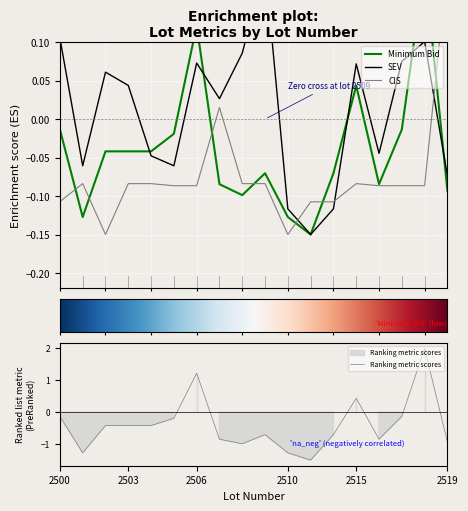

Is this an area chart (filled region under the line)?

No